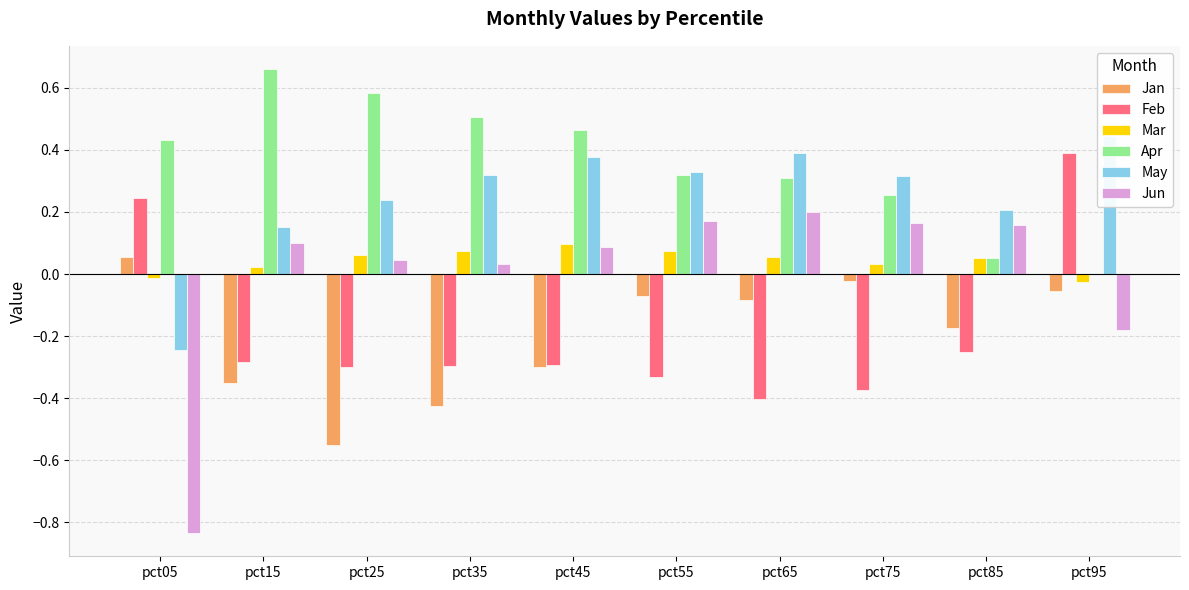

How many categories are shown in the chart?

10